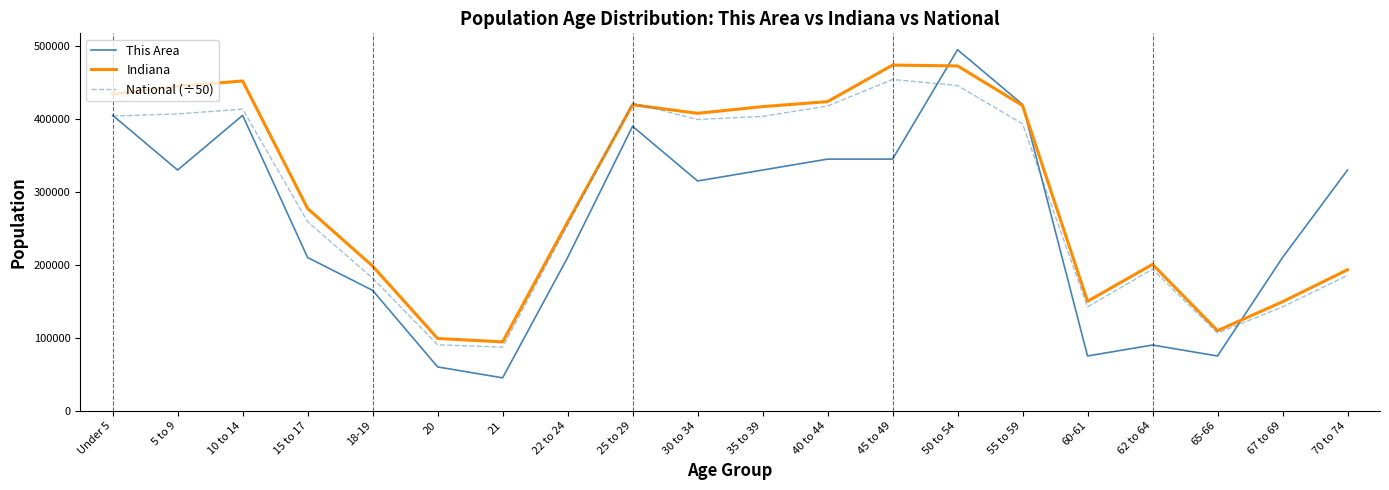

What is the total value across all series at 10 to 14?

1270714.9